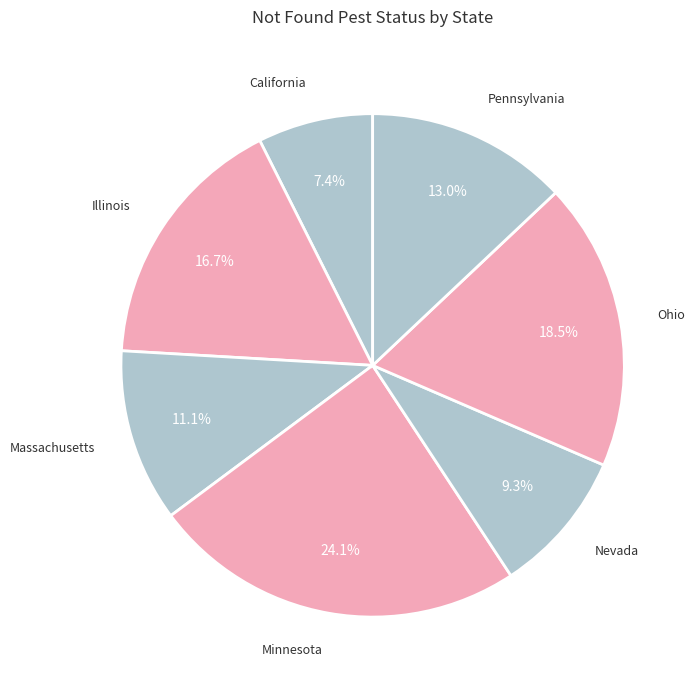

Does any single category account for the majority?

No